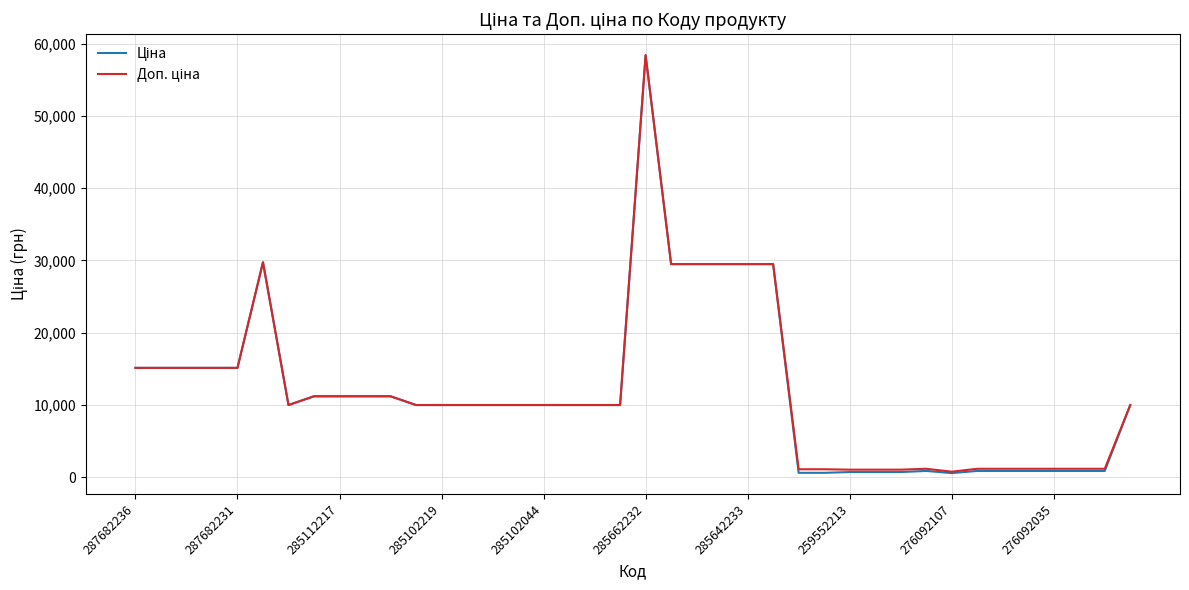

True or false: Доп. ціна and Ціна intersect in this chart.

False